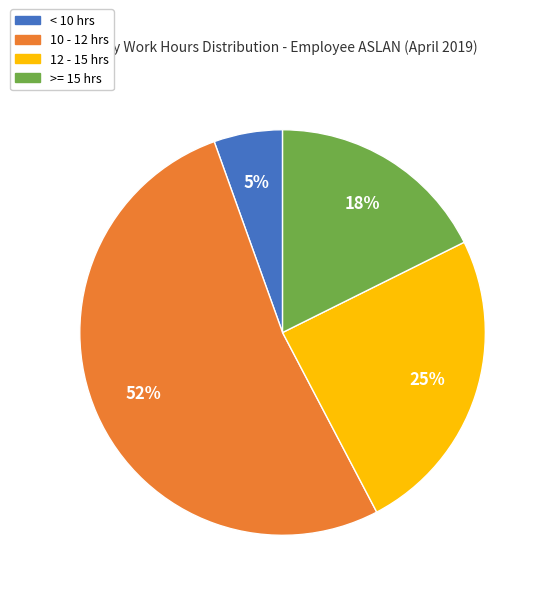

To the nearest percent, what is the difference between the largest and smallest slice percentages?

47%